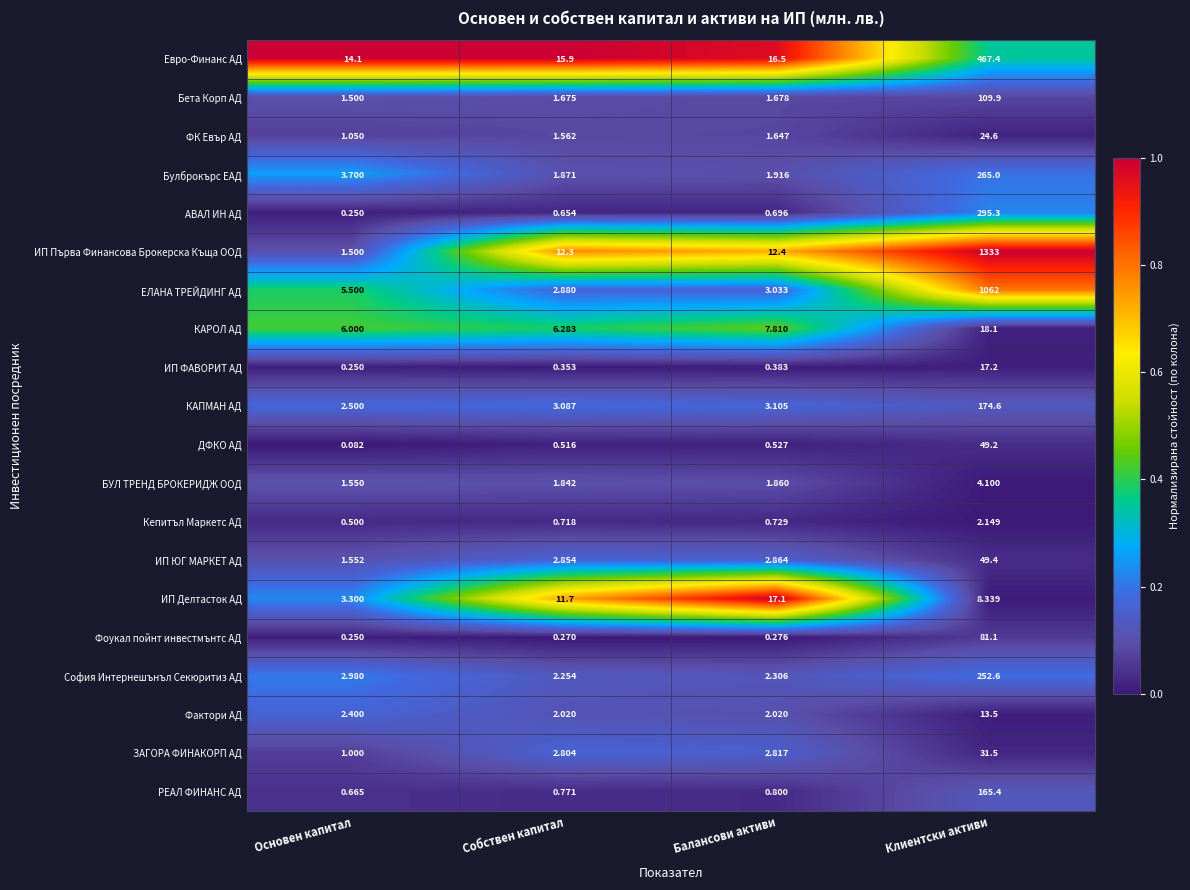

Which series has the largest total across all categories?

ИП Първа Финансова Брокерска Къща ООД